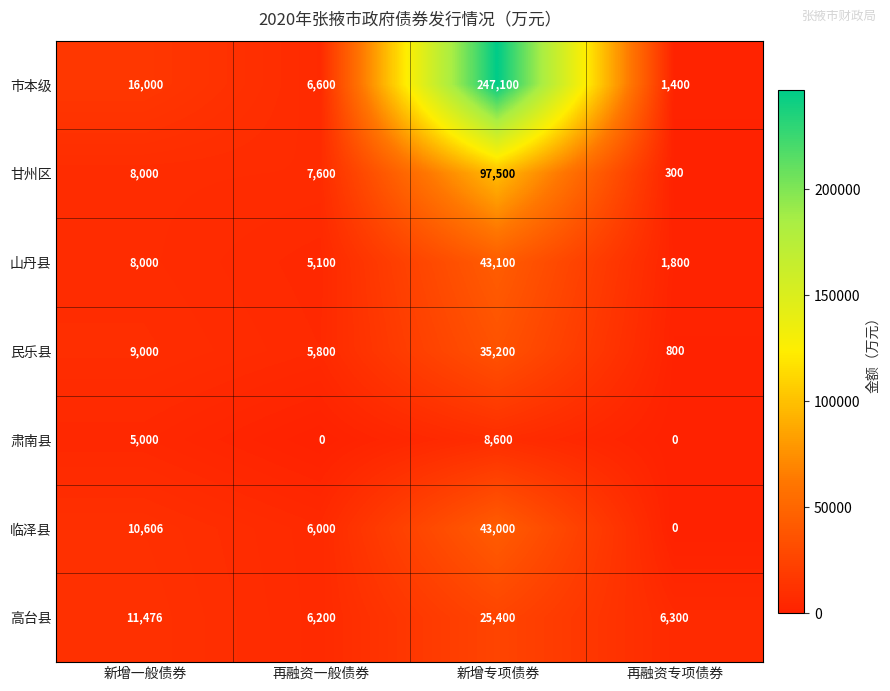

What is the total value across all series at 再融资一般债券?

37300